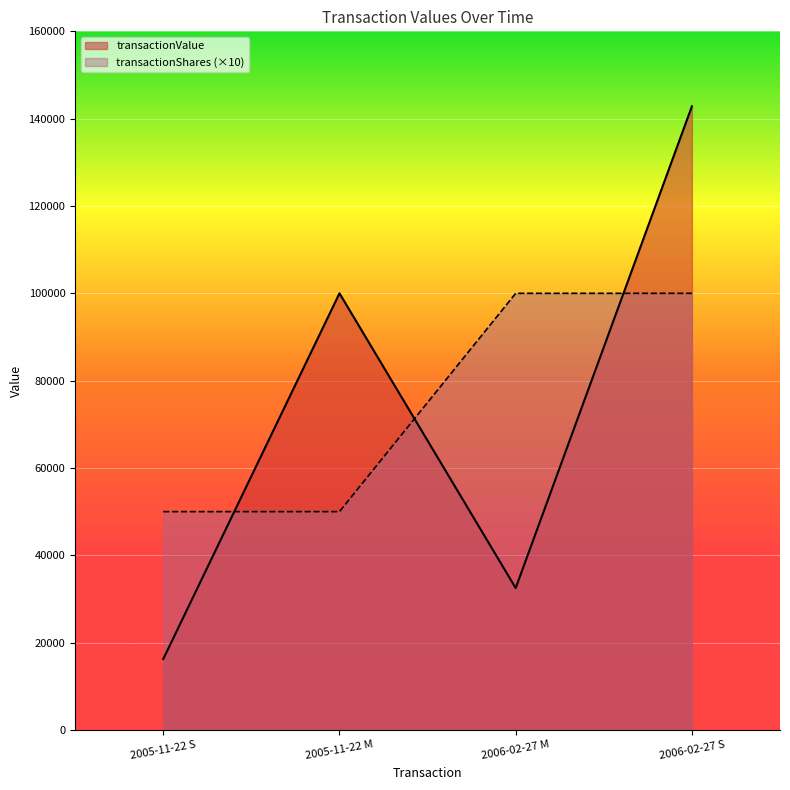

What is the label of the 3rd point from the left?

2006-02-27 M